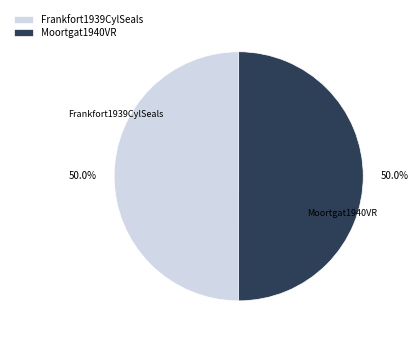

The Moortgat1940VR slice represents 60% of the pie. True or false?

False